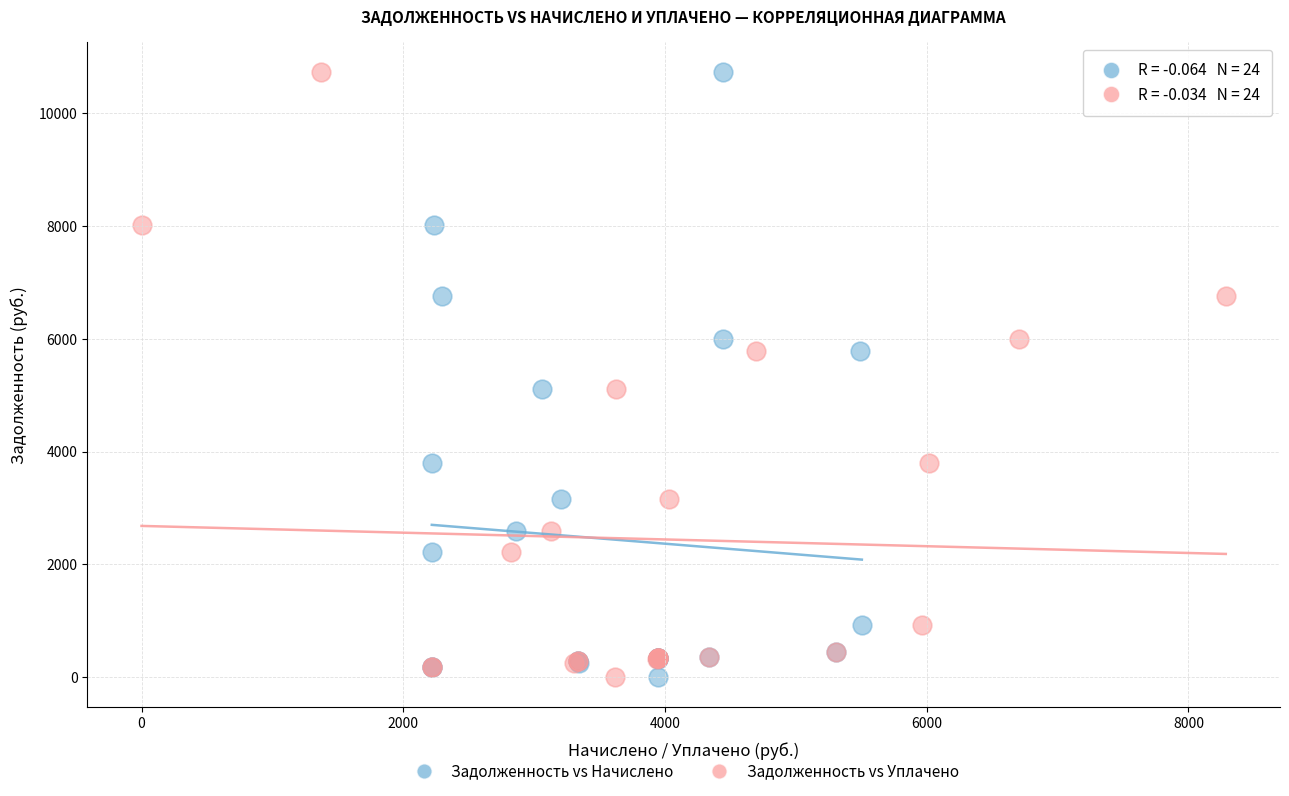

What are all the series names shown in the legend?

Задолженность vs Начислено, Задолженность vs Уплачено